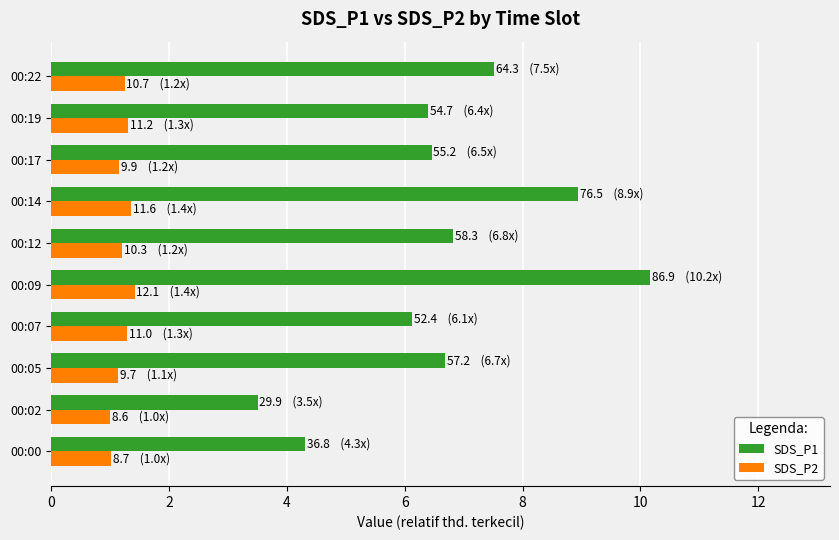

Rank the series by their average value, from lowest to highest.

SDS_P2, SDS_P1